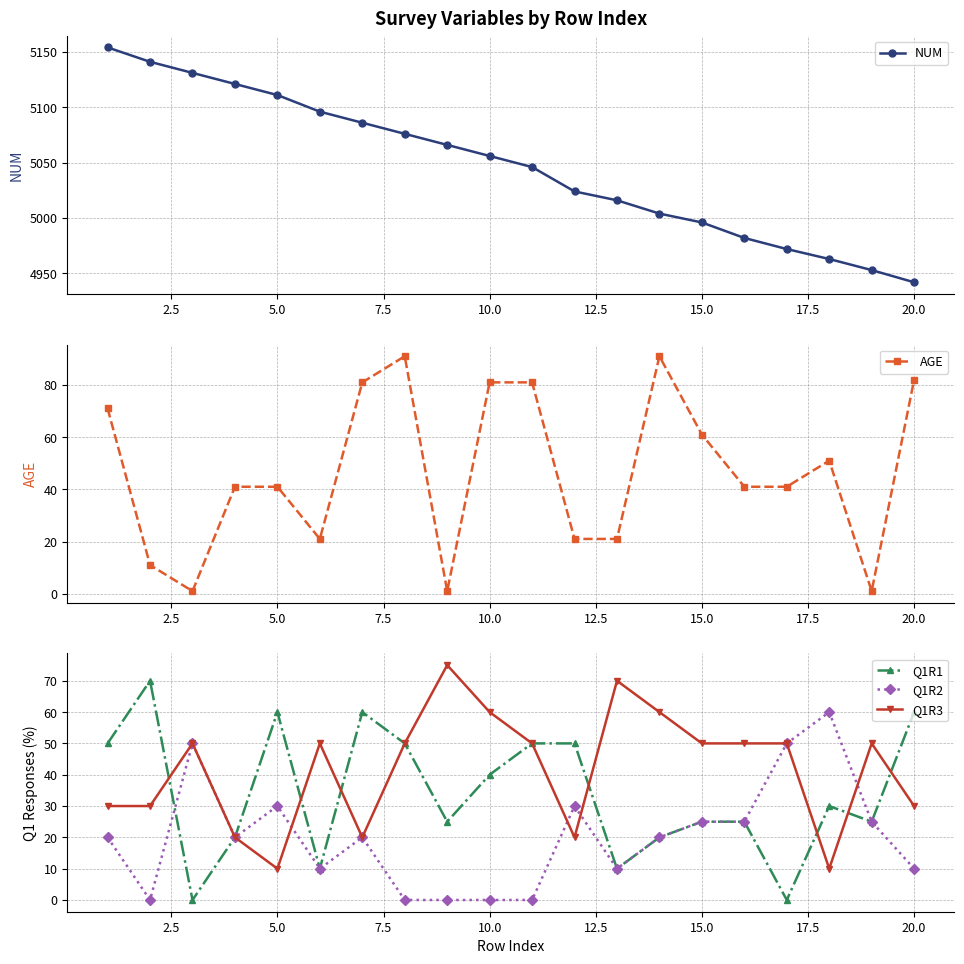

True or false: Q1R2 has more than 1 points higher than both neighbors.

True